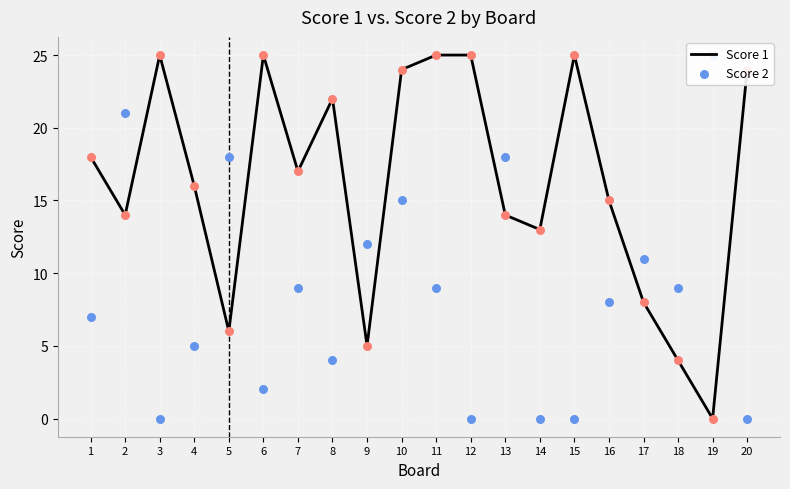

Is the value of Score 2 at 10 greater than the value of Score 1 at 11?

No